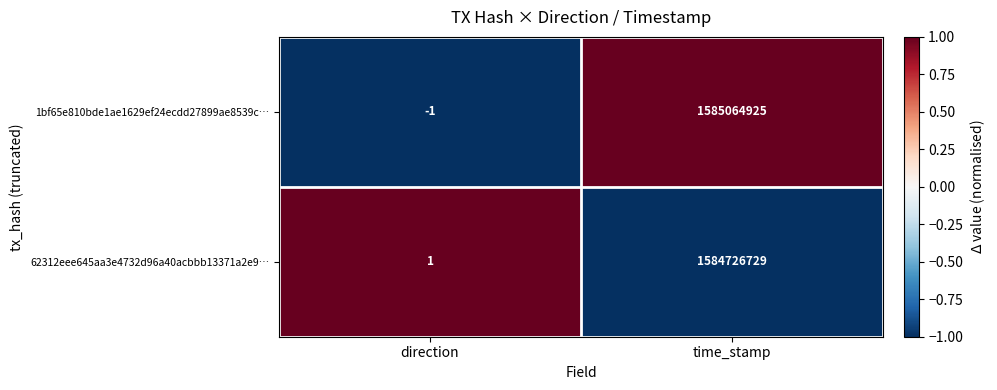

At which category does the chart reach its peak across all series?

time_stamp